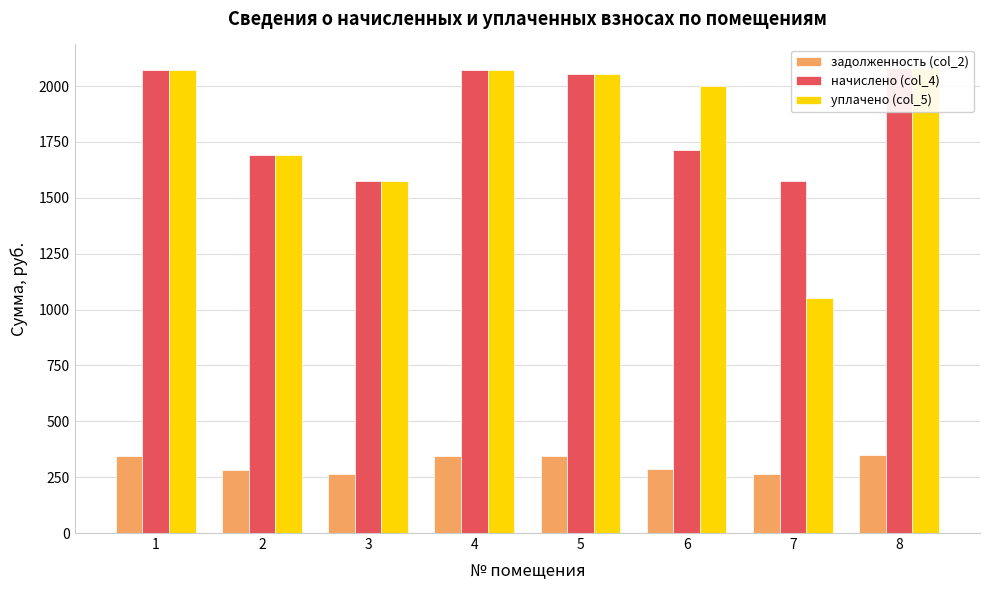

What is the maximum value shown in the chart?

2082.2